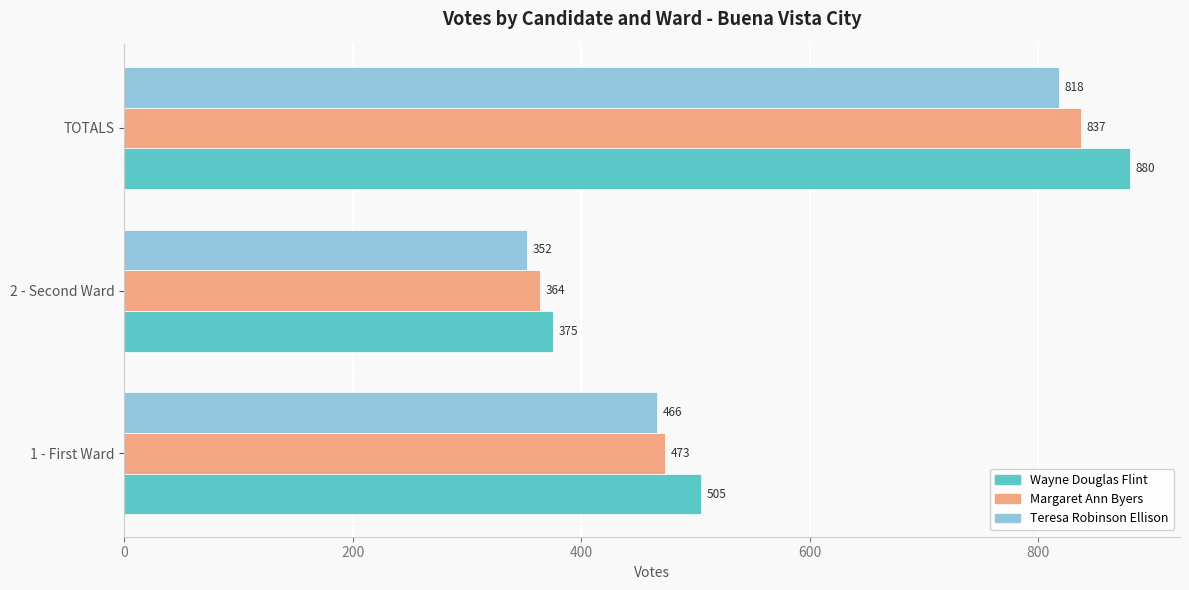

Which series has the largest range (max minus min)?

Wayne Douglas Flint